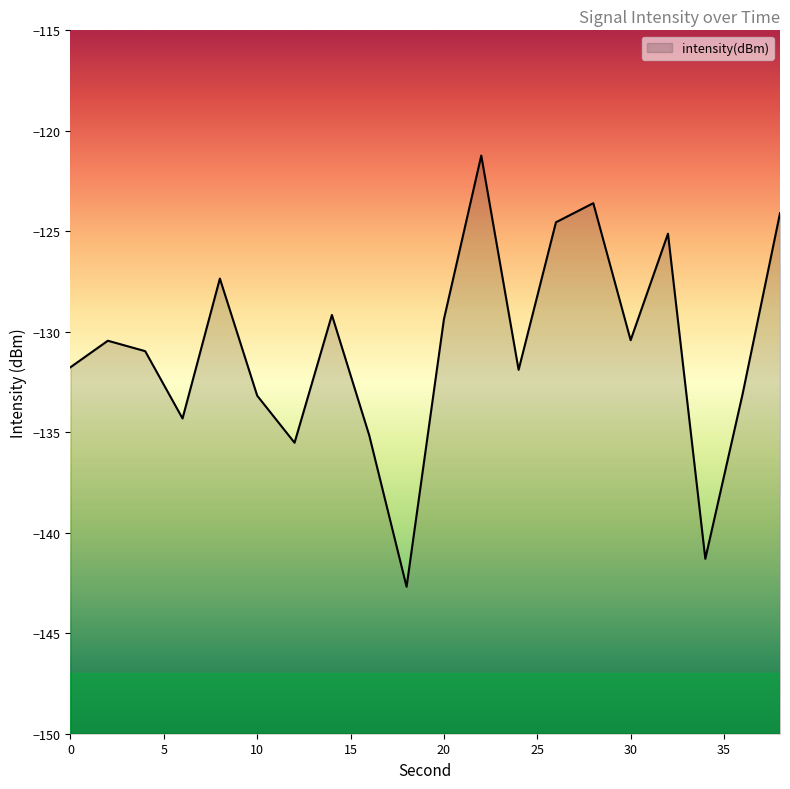

What is the value of the 11th point from the left?

-129.4